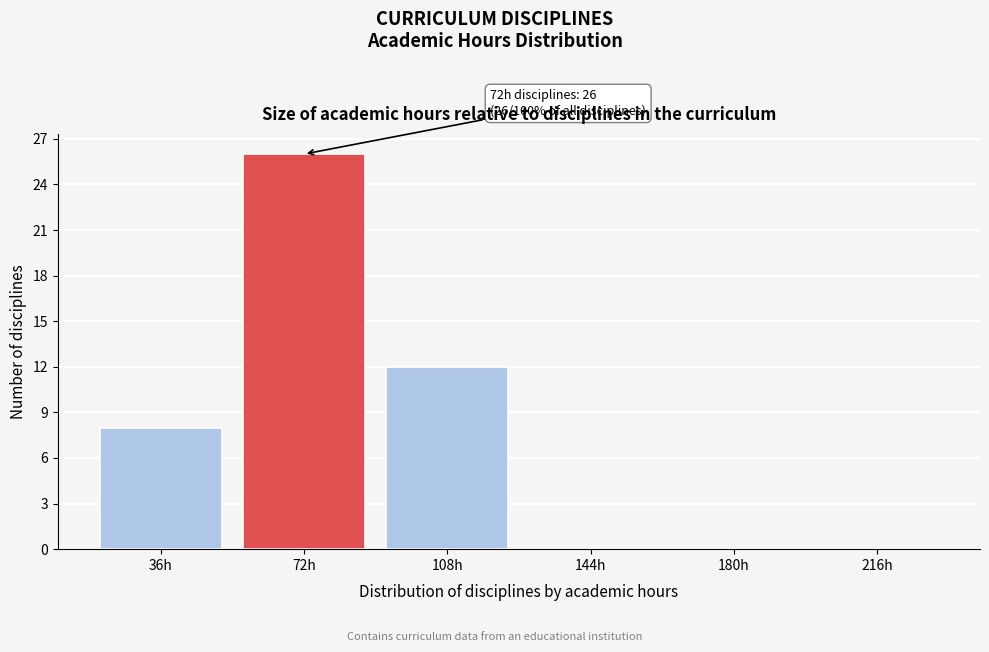

Reading right to left, list all the values displayed in this chart.

216h=0	180h=0	144h=0	108h=12	72h=26	36h=8